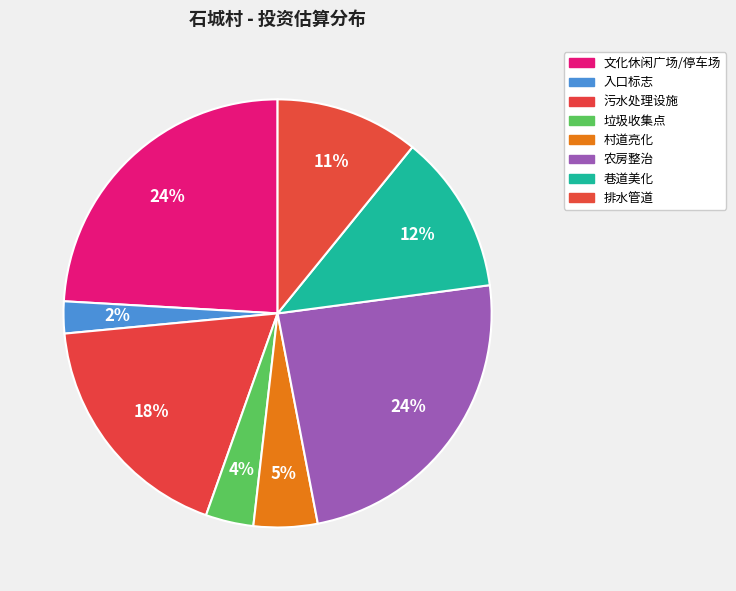

How many slices are in this pie chart?

8